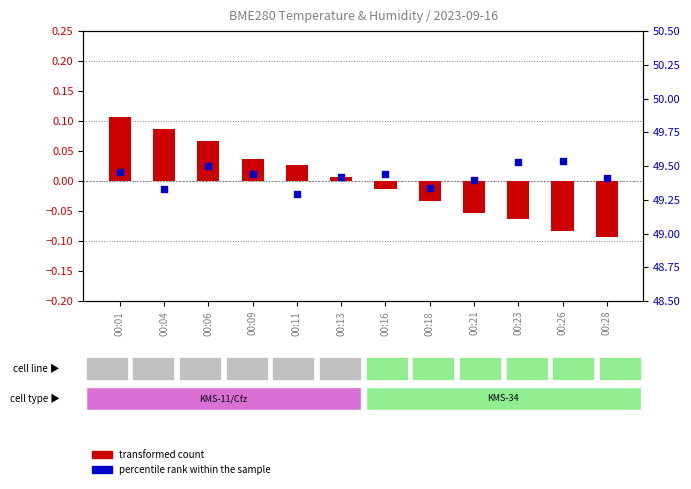

Which series has the largest total across all categories?

percentile rank within the sample